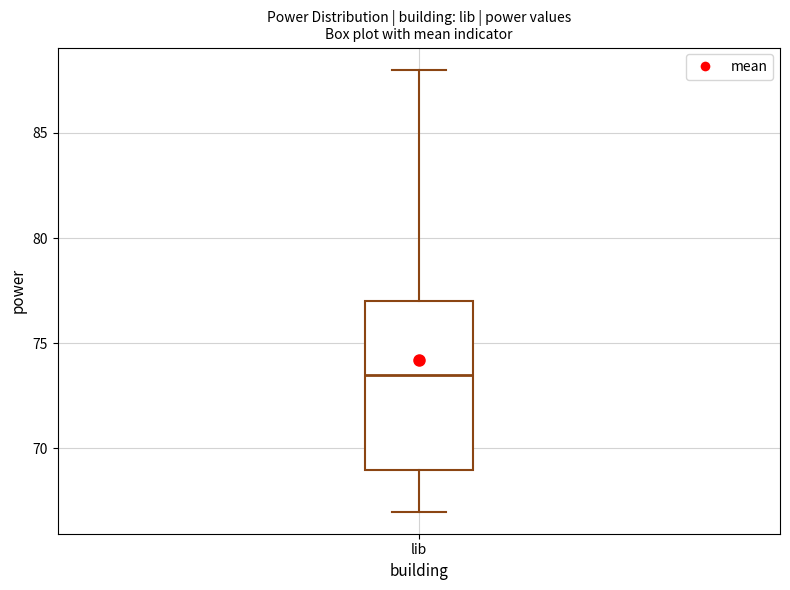

Read this box plot against the y-axis: the position of the median line, the range covered by the box, and the ends of both whiskers. The values are not printed on the chart, so give them approximately, as read against the axis.

median 73.5, box 69.0 to 77.0, whiskers 67.0 to 88.0